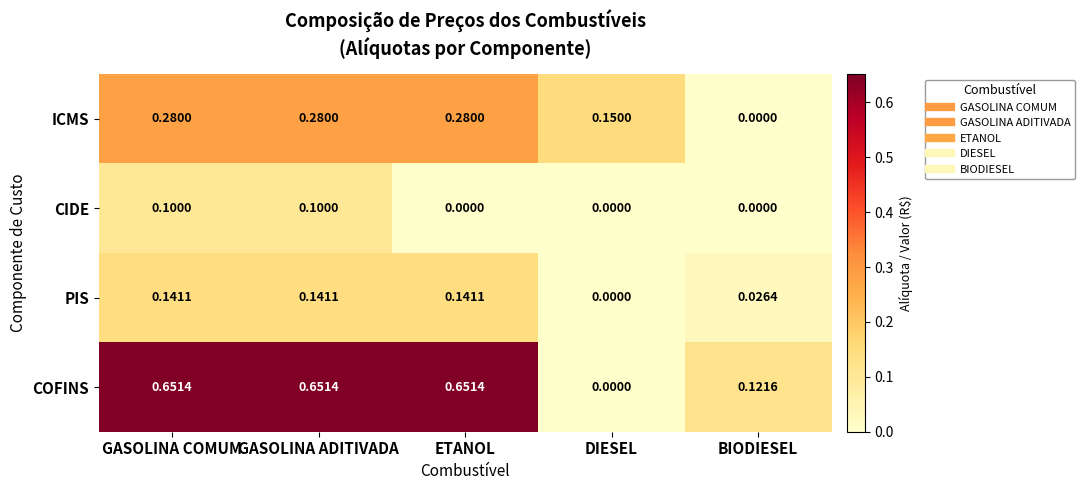

Rank the series by their maximum value, from lowest to highest.

CIDE, PIS, ICMS, COFINS